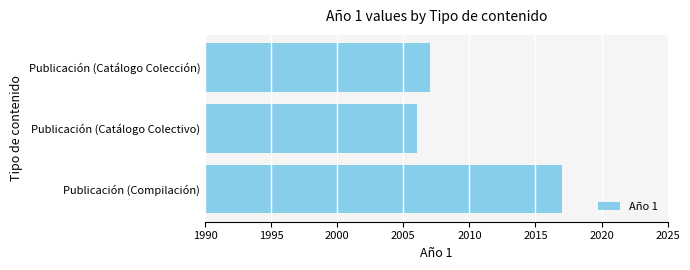

Approximately how many times larger is the value at Publicación (Compilación) compared to Publicación (Catálogo Colección)?

1.0